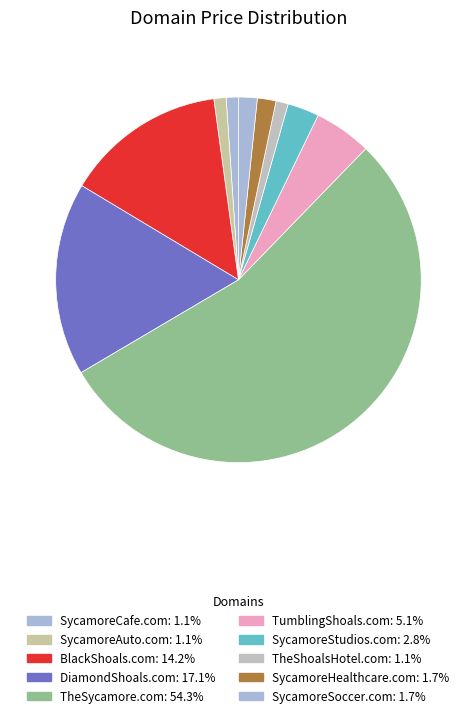

Which category accounts for the majority?

TheSycamore.com